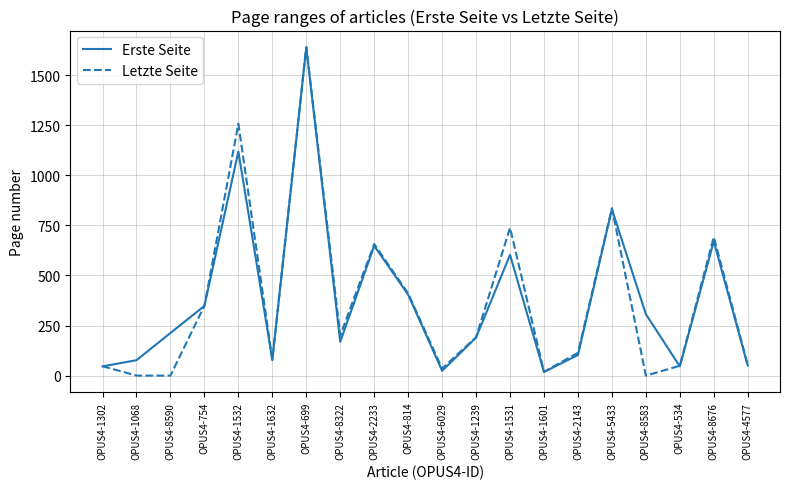

Which label corresponds to the largest value in the chart?

OPUS4-699